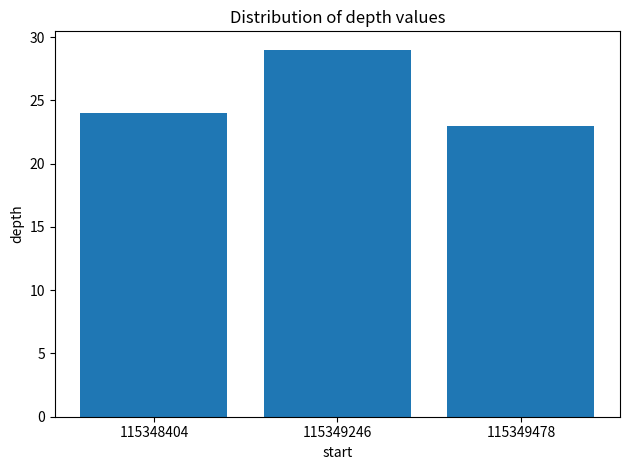

True or false: the data shows 14 at 115349246.

False